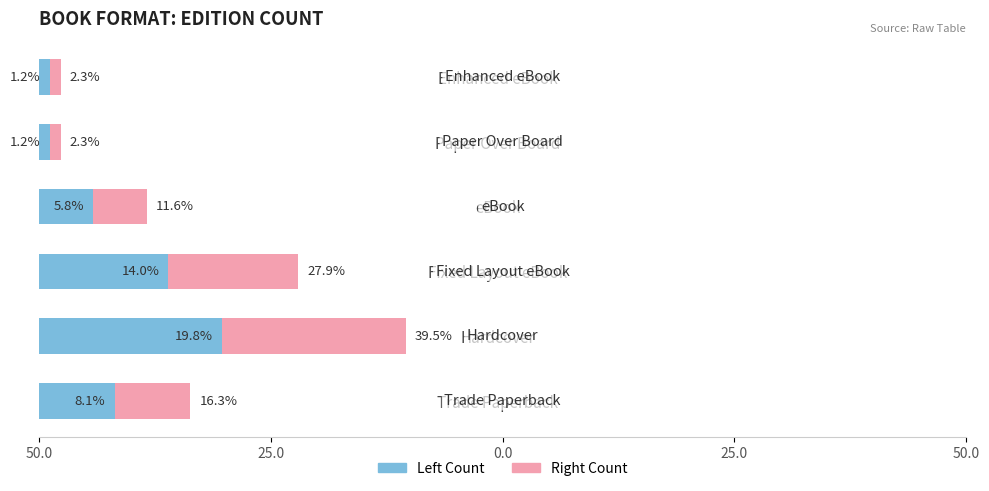

How many bars are there in each group?

2